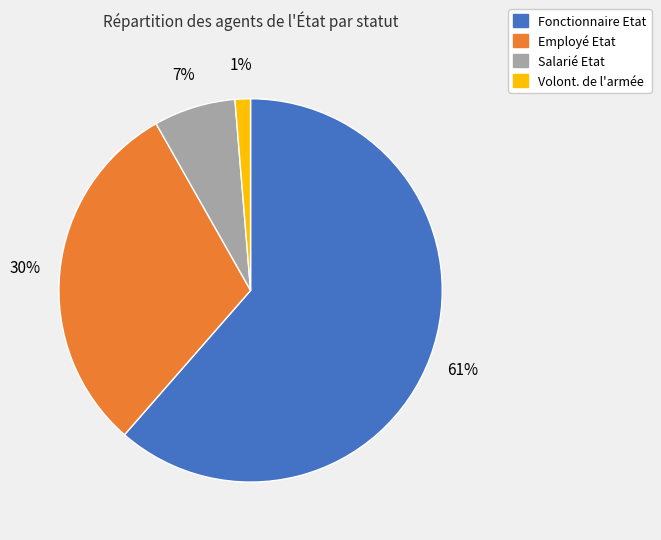

Is the sum of Fonctionnaire Etat and Salarié Etat greater than half?

Yes